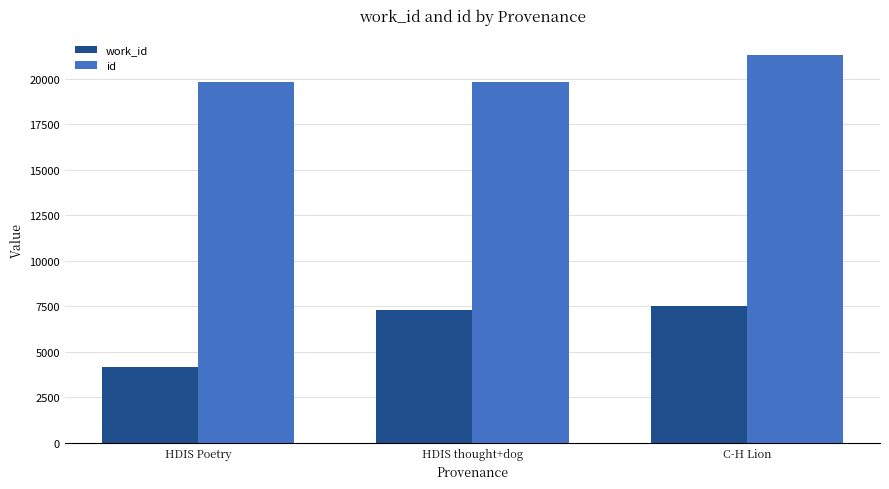

Rank the series at HDIS Poetry from highest to lowest value.

id, work_id